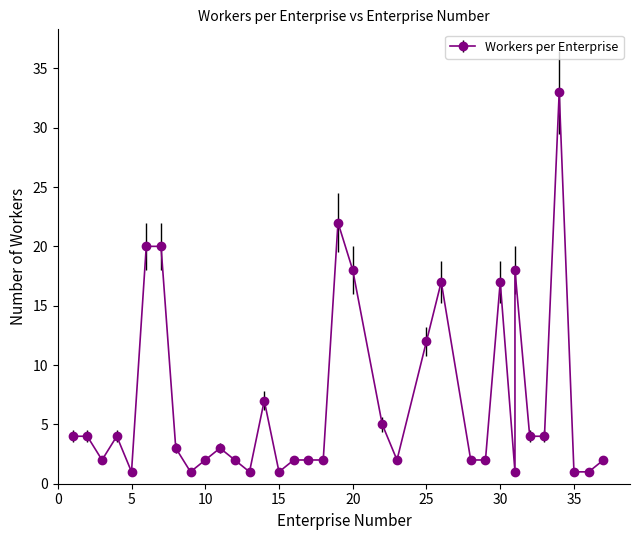

What is the ratio of the value at 32 to the value at 29?

2.0